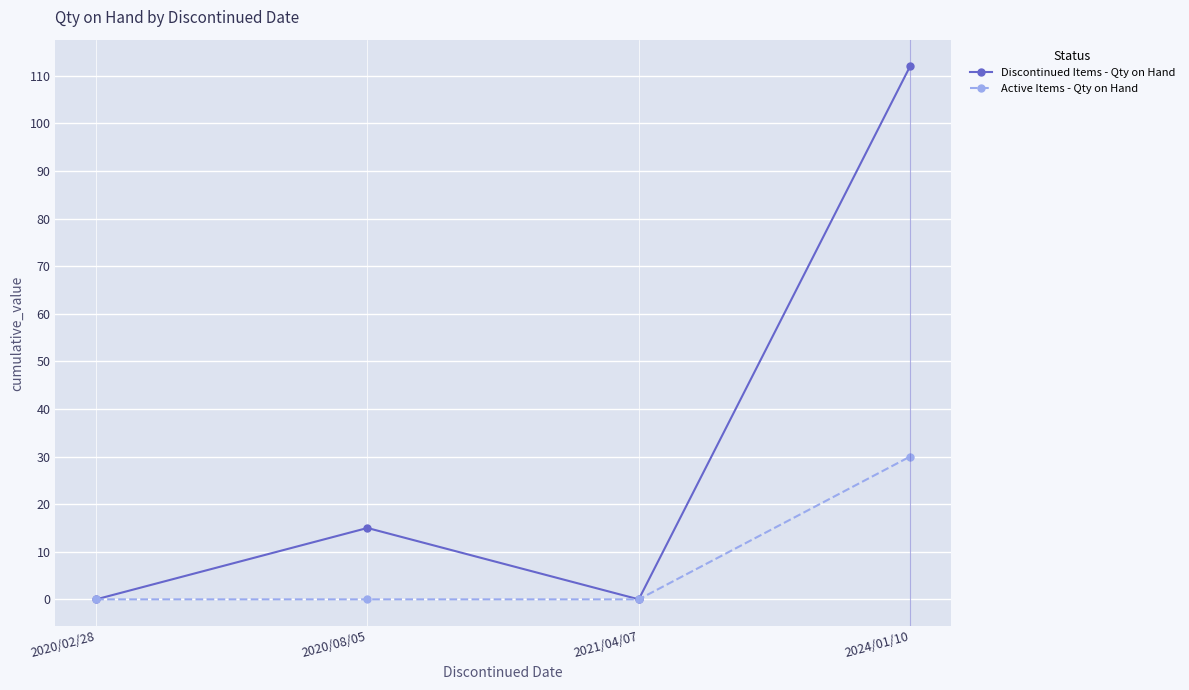

True or false: Discontinued Items - Qty on Hand has more than 0 points higher than both neighbors.

True